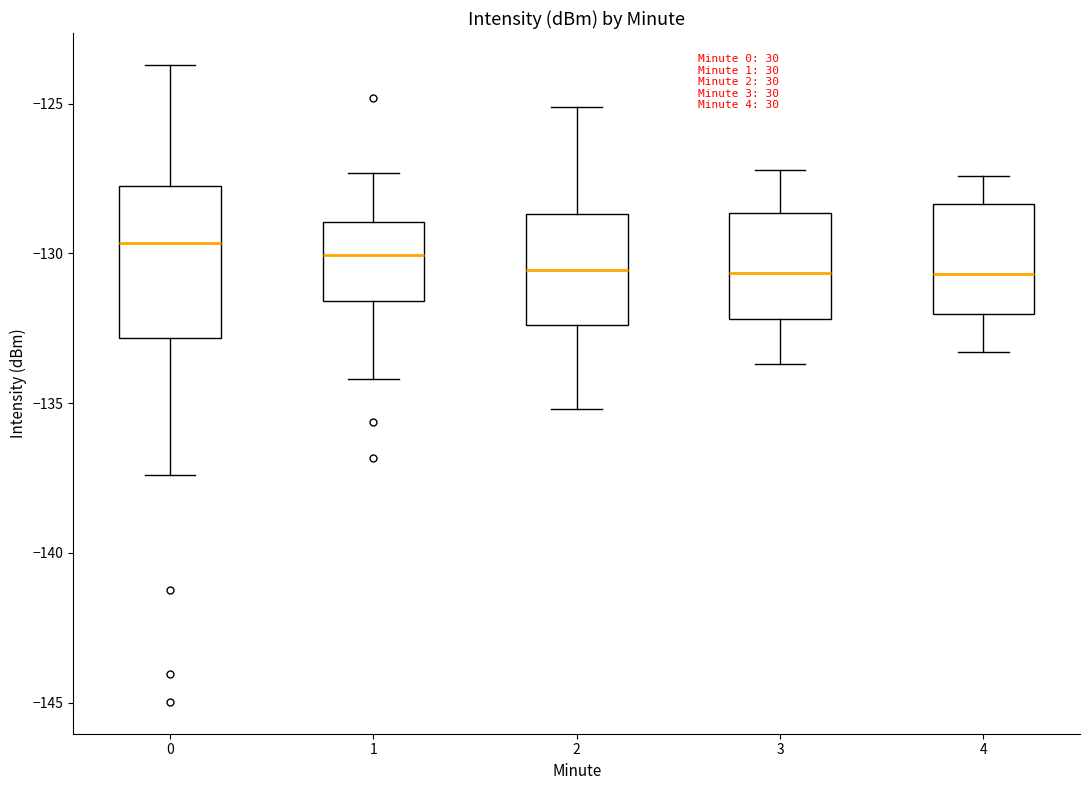

Reading left to right, transcribe this box plot: for each box, give where its median line is, the range the box spans, and where its two whiskers end, as read against the y-axis. The values are not printed on the chart, so give them approximately, as read against the axis.

0: median -129.5, box -133.0 to -127.5, whiskers -137.5 to -123.5
1: median -130.0, box -131.5 to -129.0, whiskers -134.0 to -127.5
2: median -130.5, box -132.5 to -128.5, whiskers -135.0 to -125.0
3: median -130.5, box -132.0 to -128.5, whiskers -133.5 to -127.0
4: median -130.5, box -132.0 to -128.5, whiskers -133.5 to -127.5